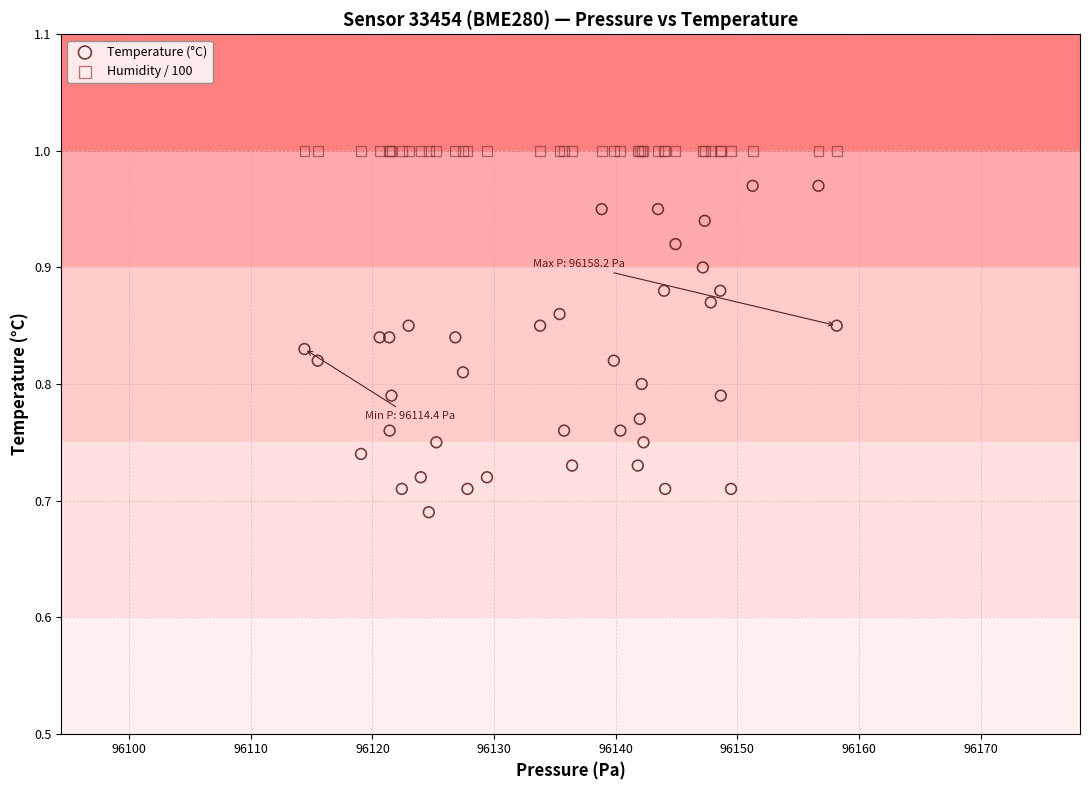

Which series reaches the minimum Y coordinate?

Temperature (°C)